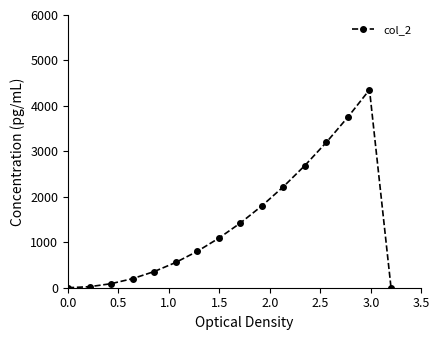

What is the value of the 11th point from the left?

2222.2